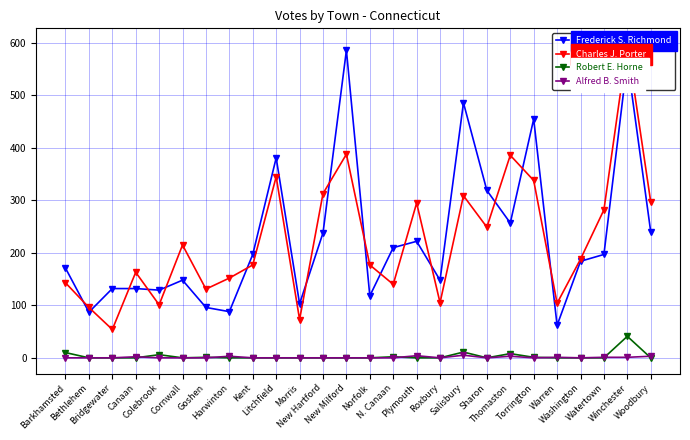

True or false: Robert E. Horne has more than 2 points higher than both neighbors.

True